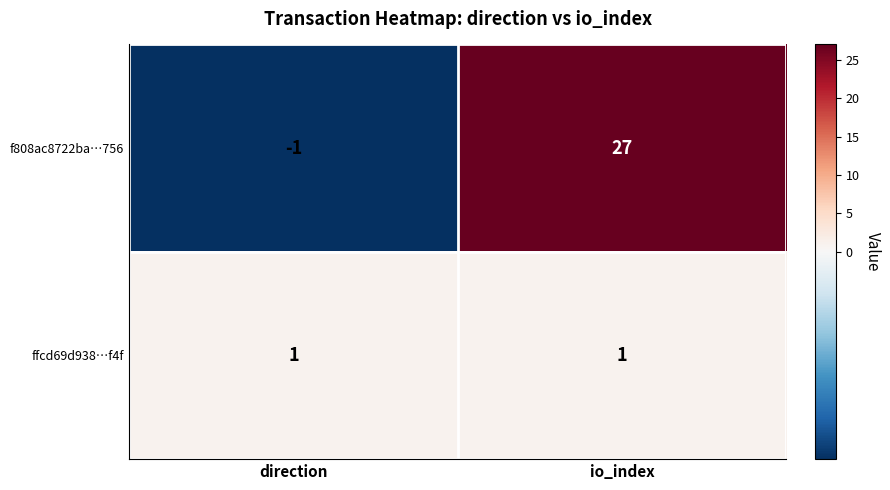

Which category has the lowest value across all series?

direction